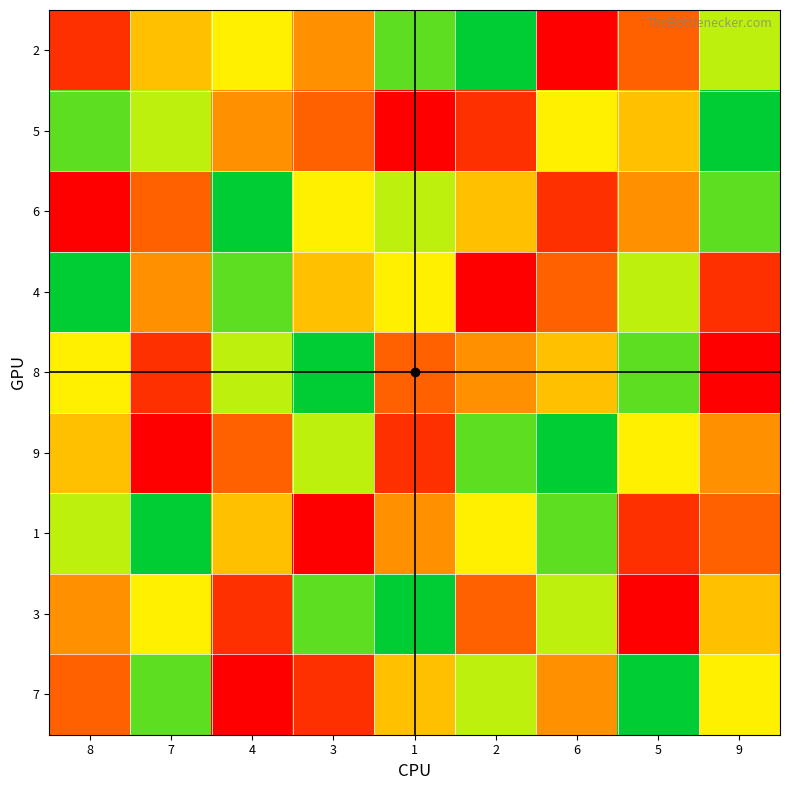

Reading left to right, transcribe all the data shown in this chart.

2: 8=2	7=5	4=6	3=4	1=8	2=9	6=1	5=3	9=7
5: 8=8	7=7	4=4	3=3	1=1	2=2	6=6	5=5	9=9
6: 8=1	7=3	4=9	3=6	1=7	2=5	6=2	5=4	9=8
4: 8=9	7=4	4=8	3=5	1=6	2=1	6=3	5=7	9=2
8: 8=6	7=2	4=7	3=9	1=3	2=4	6=5	5=8	9=1
9: 8=5	7=1	4=3	3=7	1=2	2=8	6=9	5=6	9=4
1: 8=7	7=9	4=5	3=1	1=4	2=6	6=8	5=2	9=3
3: 8=4	7=6	4=2	3=8	1=9	2=3	6=7	5=1	9=5
7: 8=3	7=8	4=1	3=2	1=5	2=7	6=4	5=9	9=6